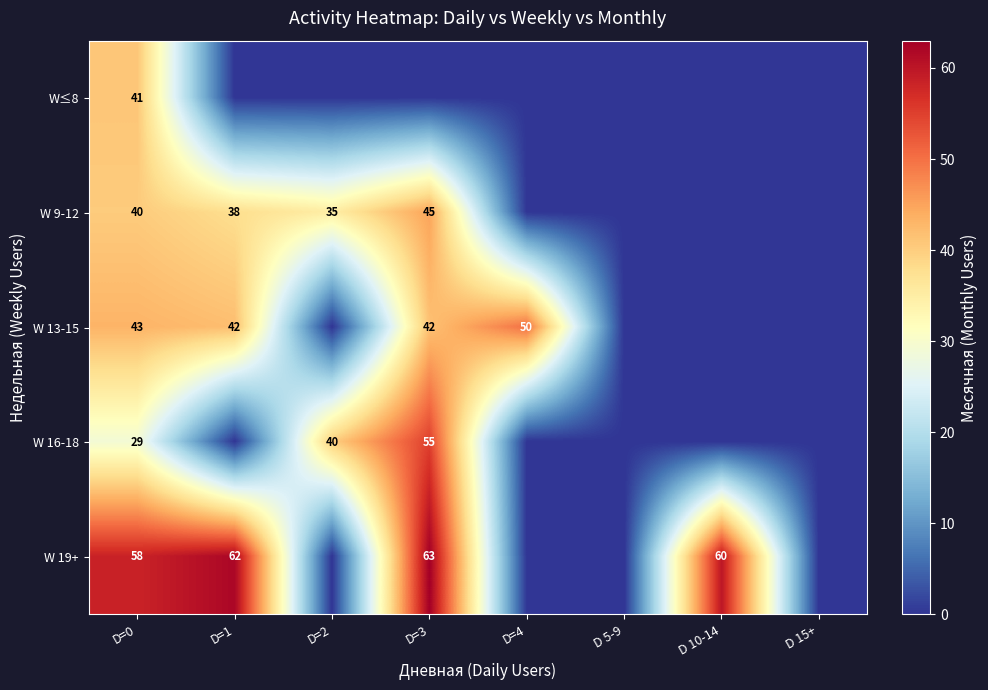

True or false: W 13-15 has a value of 42 at D=1.

True